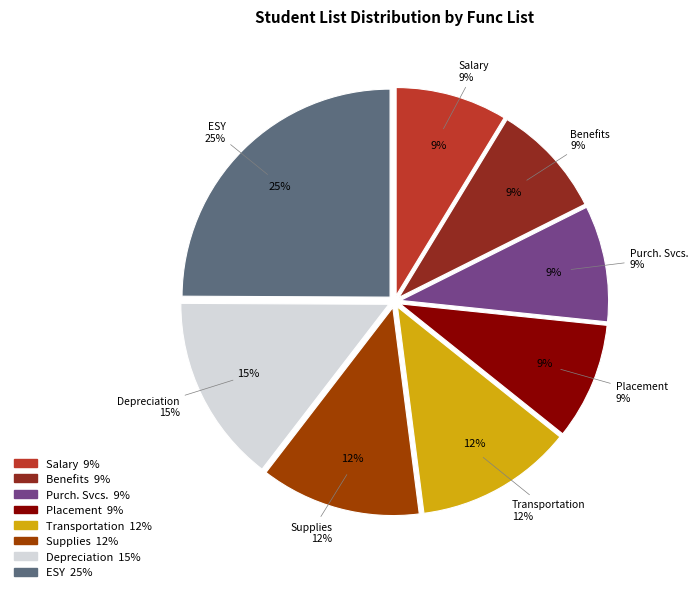

What percentage is the Depreciation slice, to the nearest percent?

15%